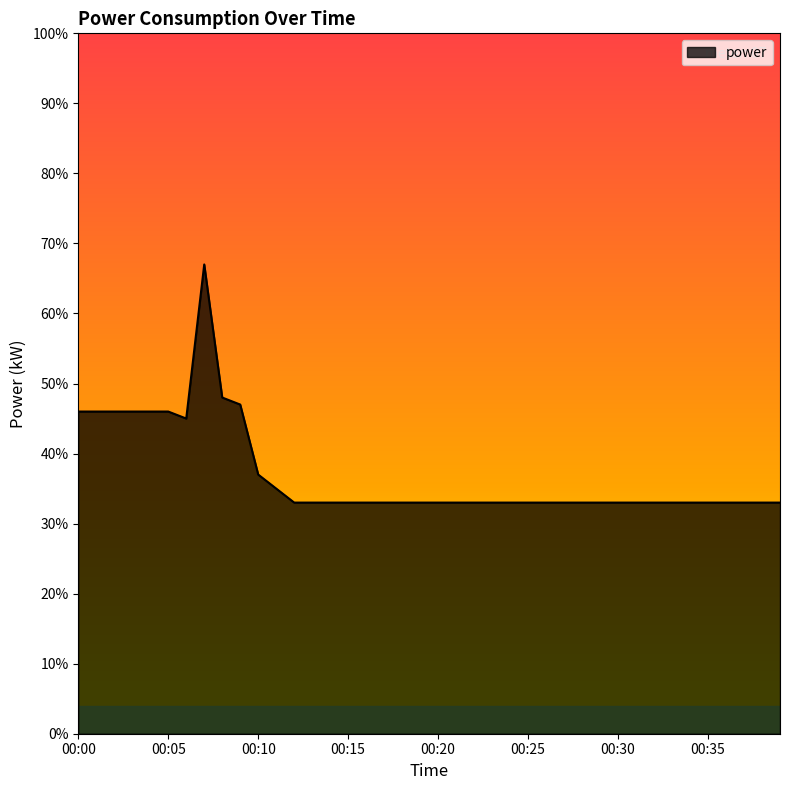

Is this an area chart (filled region under the line)?

Yes